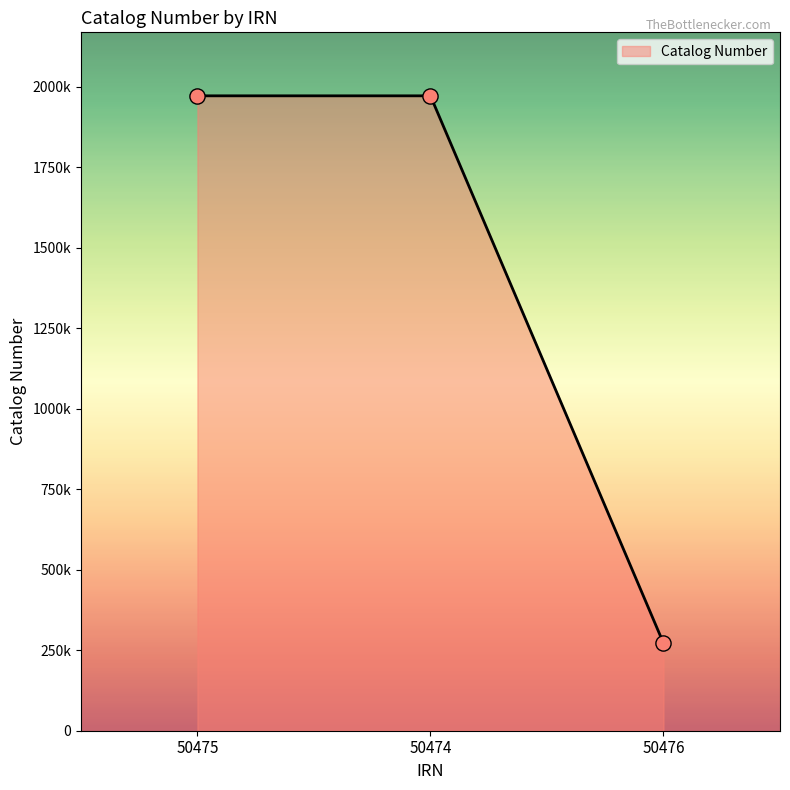

Which has a higher value, 50474 or 50475?

50475